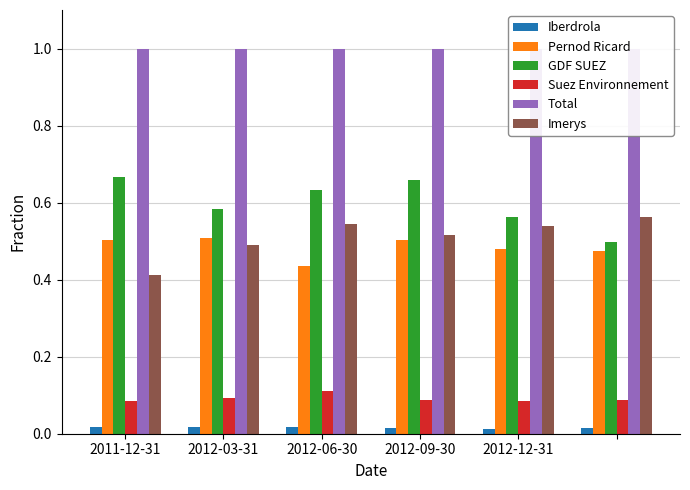

How many groups of bars are there?

6